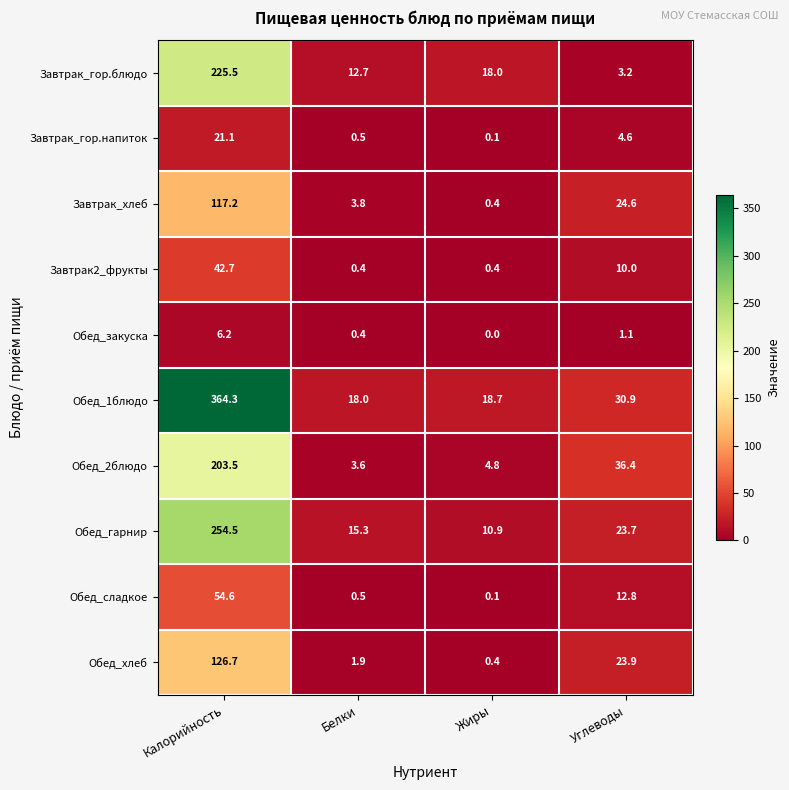

Rank the categories by Обед_сладкое value from lowest to highest.

Жиры, Белки, Углеводы, Калорийность